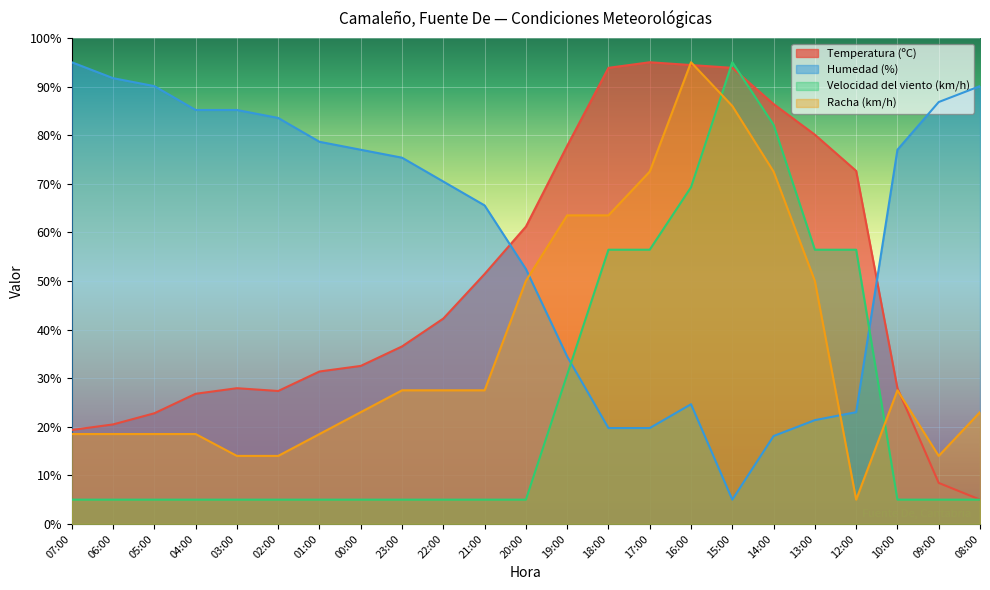

At how many categories does at least one series exceed 49?

23